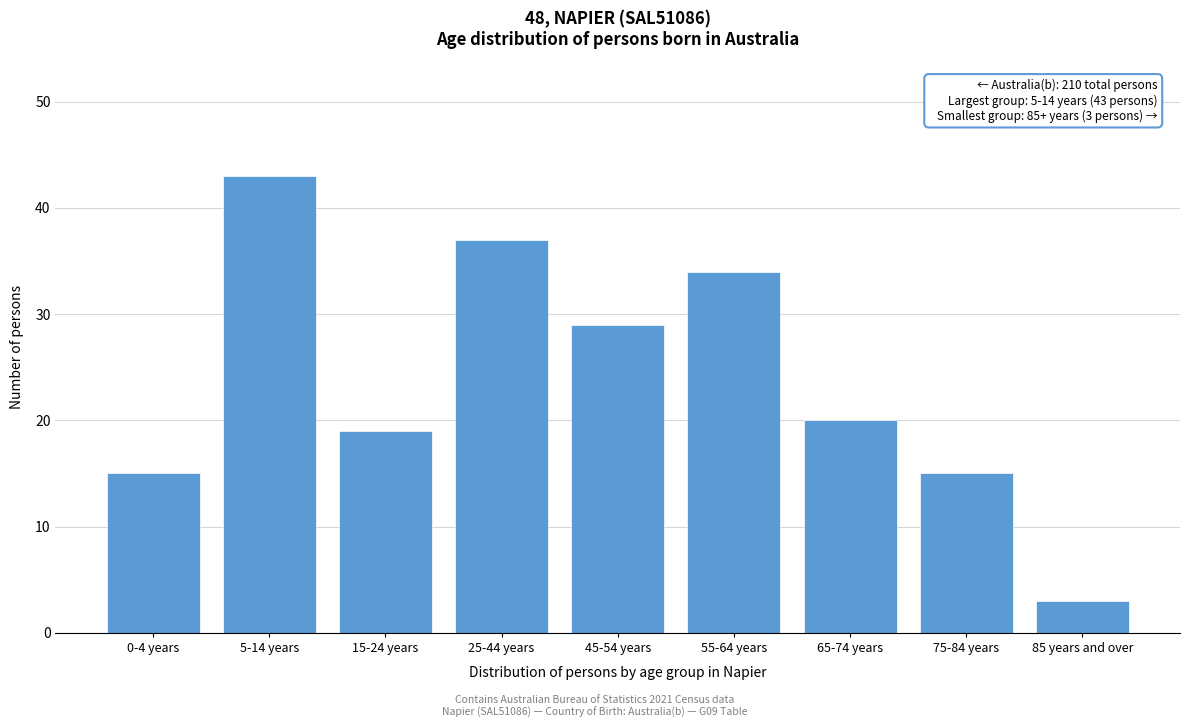

Reading right to left, transcribe all the data shown in this chart.

85 years and over=3	75-84 years=15	65-74 years=20	55-64 years=34	45-54 years=29	25-44 years=37	15-24 years=19	5-14 years=43	0-4 years=15